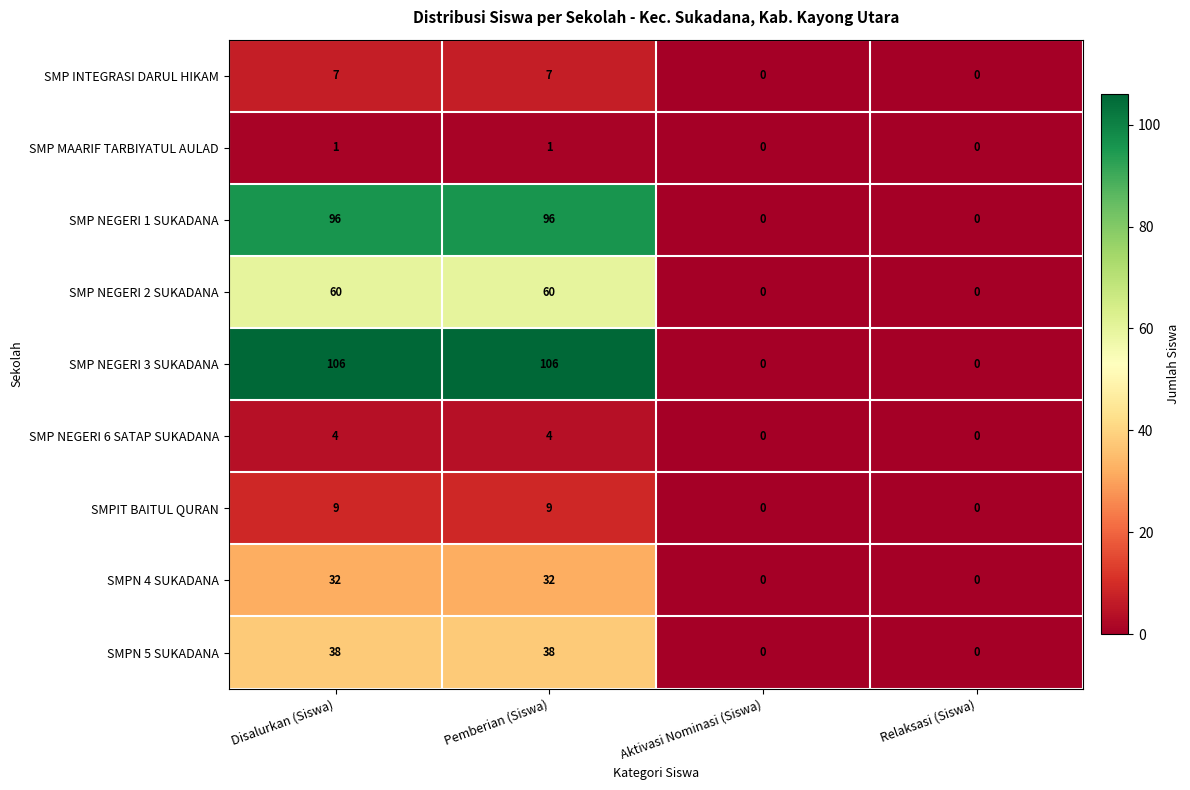

Which series has the widest spread of values?

SMP NEGERI 3 SUKADANA